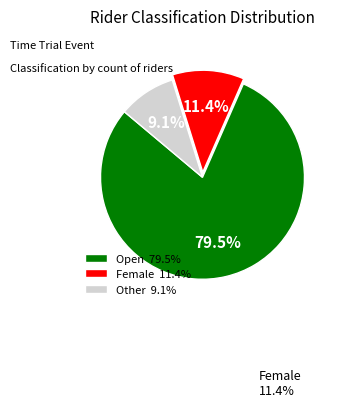

To the nearest percent, what is the difference between the Female and Other slice percentages?

2%